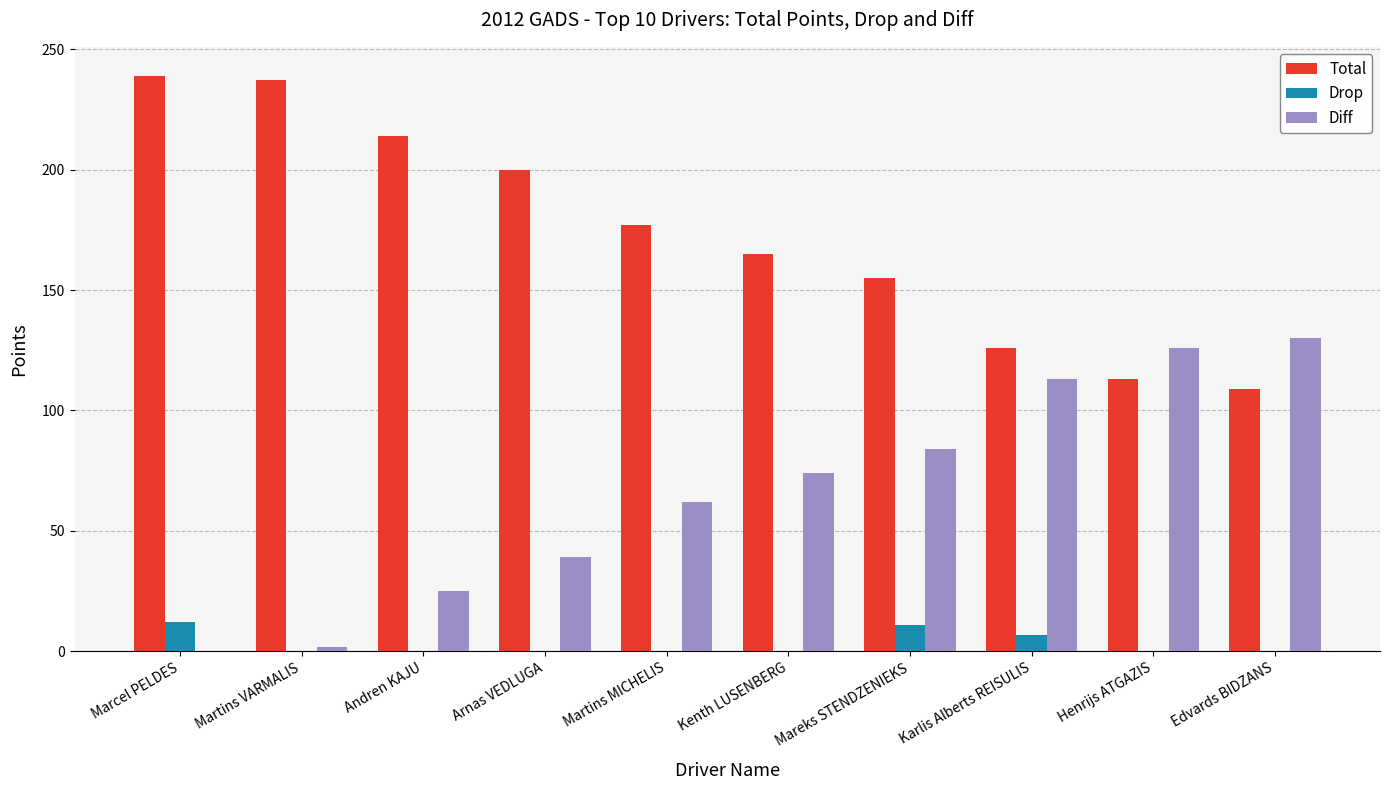

What is the difference between the Diff values at Andren KAJU and Karlis Alberts REISULIS?

88